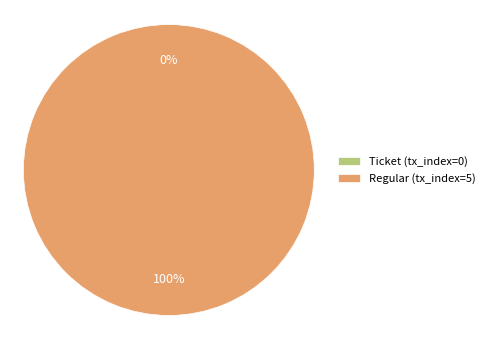

Count the number of slices in the pie.

2